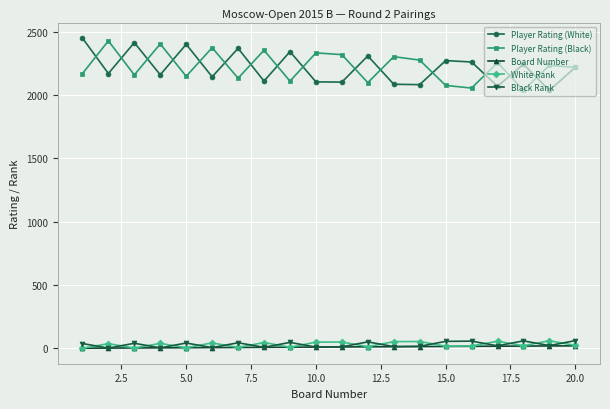

Is this an area chart (filled region under the line)?

No